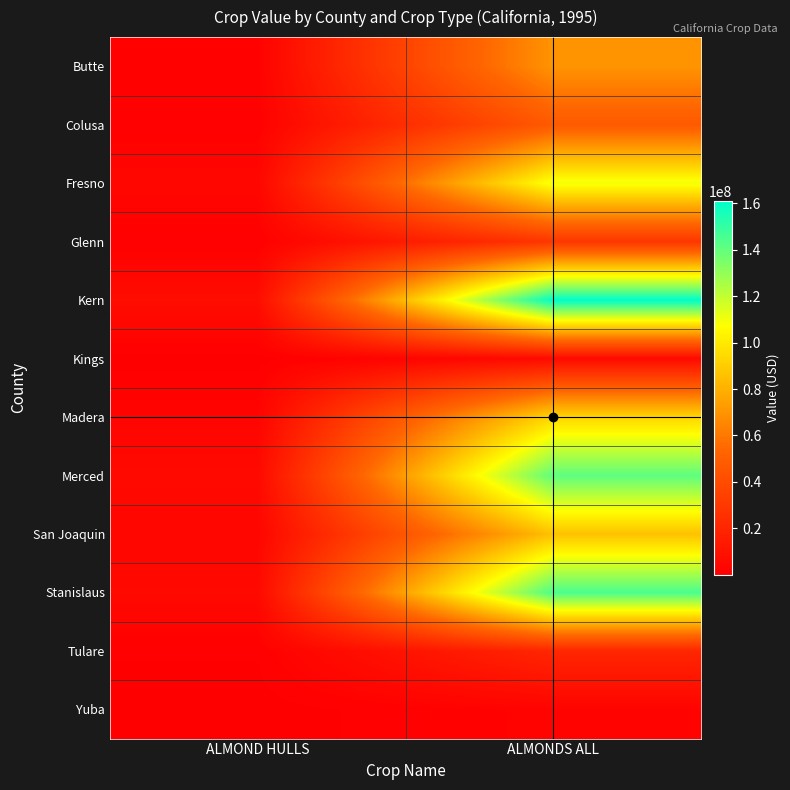

Reading left to right, transcribe all the data shown in this chart.

Butte: ALMOND HULLS=1454000	ALMONDS ALL=70075000
Colusa: ALMOND HULLS=983000	ALMONDS ALL=47320000
Fresno: ALMOND HULLS=3861000	ALMONDS ALL=109920000
Glenn: ALMOND HULLS=649000	ALMONDS ALL=28787000
Kern: ALMOND HULLS=7018000	ALMONDS ALL=161012000
Kings: ALMOND HULLS=62000	ALMONDS ALL=5707000
Madera: ALMOND HULLS=2668000	ALMONDS ALL=92993000
Merced: ALMOND HULLS=5458000	ALMONDS ALL=141043000
San Joaquin: ALMOND HULLS=3619000	ALMONDS ALL=85880000
Stanislaus: ALMOND HULLS=5206000	ALMONDS ALL=145070000
Tulare: ALMOND HULLS=785000	ALMONDS ALL=20458000
Yuba: ALMOND HULLS=31000	ALMONDS ALL=2266000